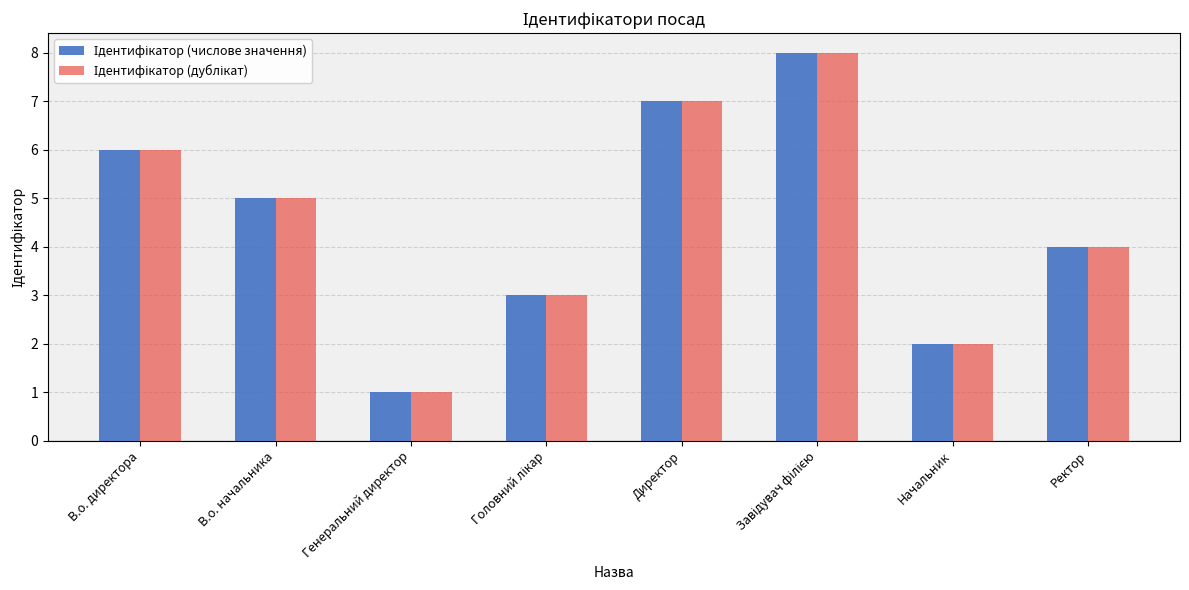

Which category has the lowest value across all series?

Генеральний директор